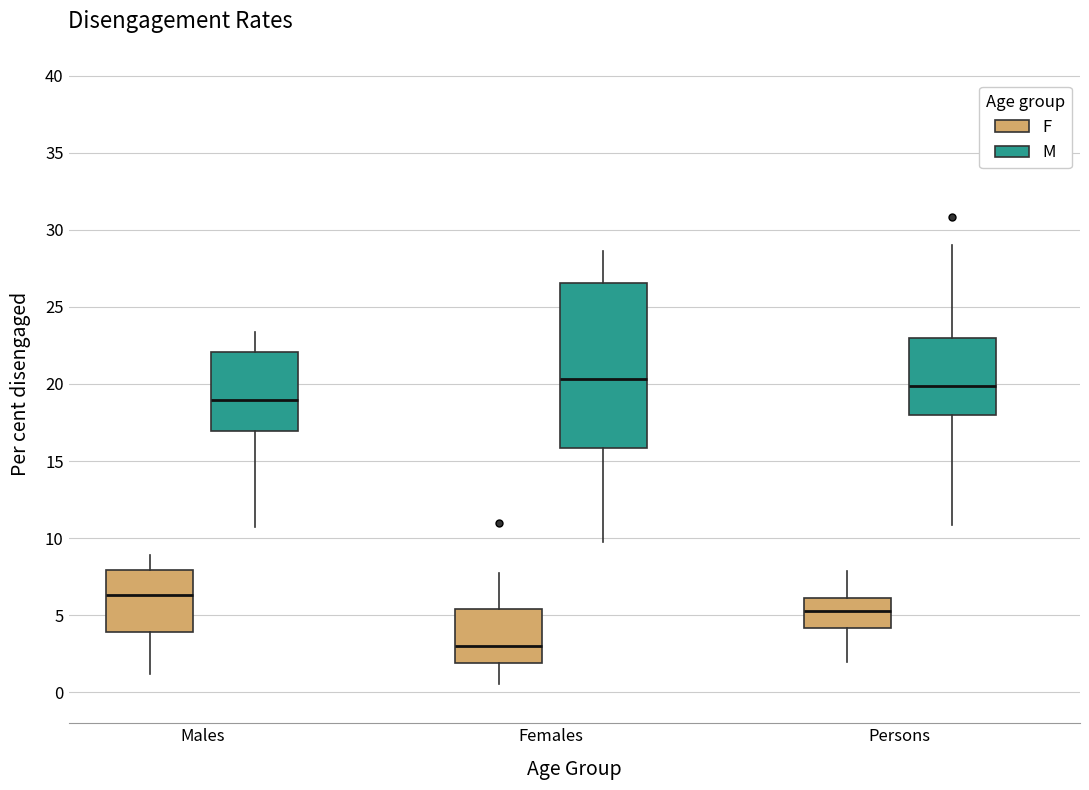

Reading left to right, read every box against the y-axis: the position of its median line, the range the box covers, and the ends of its whiskers. The values are not printed on the chart, so give them approximately, as read against the axis.

Males (F): median 6.5, box 4.0 to 8.0, whiskers 1.0 to 9.0
Males (M): median 19.0, box 17.0 to 22.0, whiskers 10.5 to 23.5
Females (F): median 3.0, box 2.0 to 5.5, whiskers 0.5 to 8.0
Females (M): median 20.5, box 16.0 to 26.5, whiskers 10.0 to 28.5
Persons (F): median 5.5, box 4.0 to 6.0, whiskers 2.0 to 8.0
Persons (M): median 20.0, box 18.0 to 23.0, whiskers 11.0 to 29.0